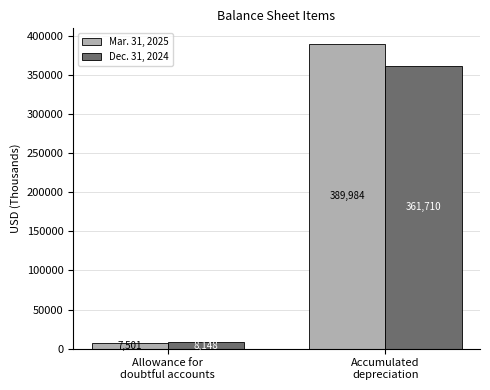

Rank the categories by Mar. 31, 2025 value from lowest to highest.

Allowance for
doubtful accounts, Accumulated
depreciation